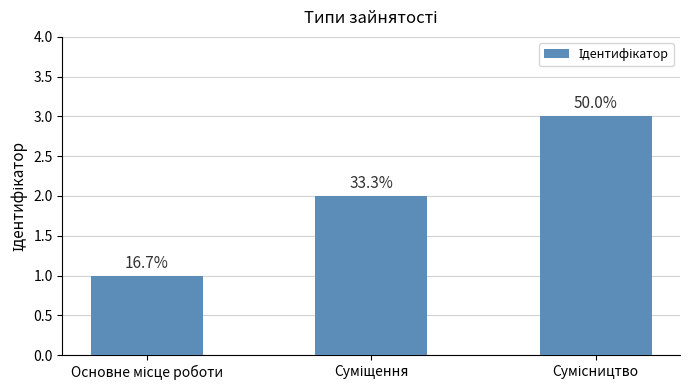

How many bars are there in total?

3